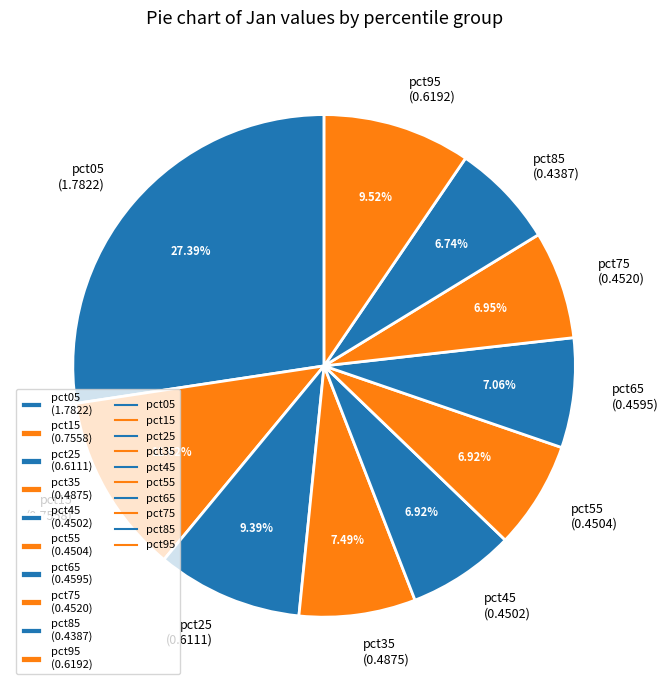

What is the largest slice in the pie chart?

pct05